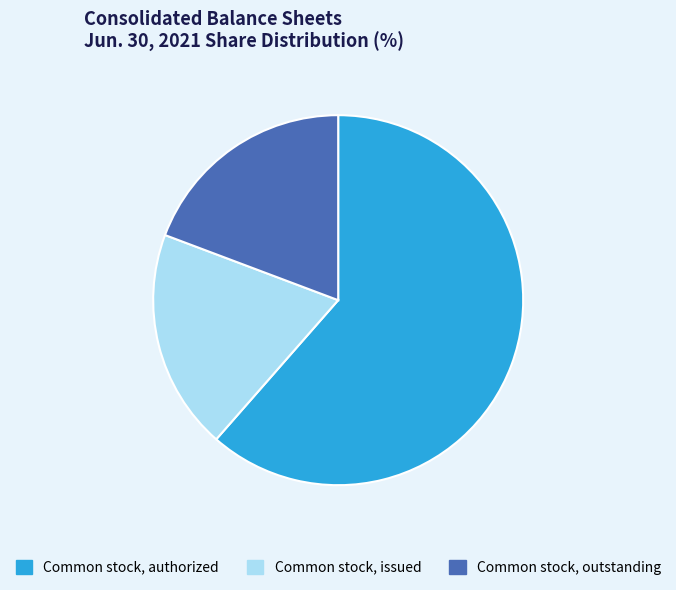

Does any single category account for the majority?

Yes